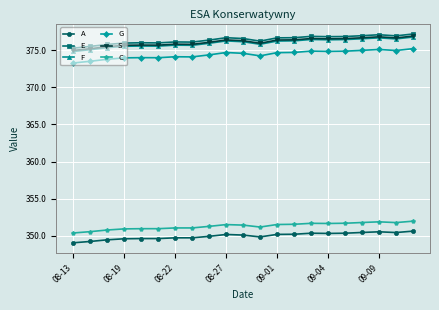

What is the minimum value for G?

373.3